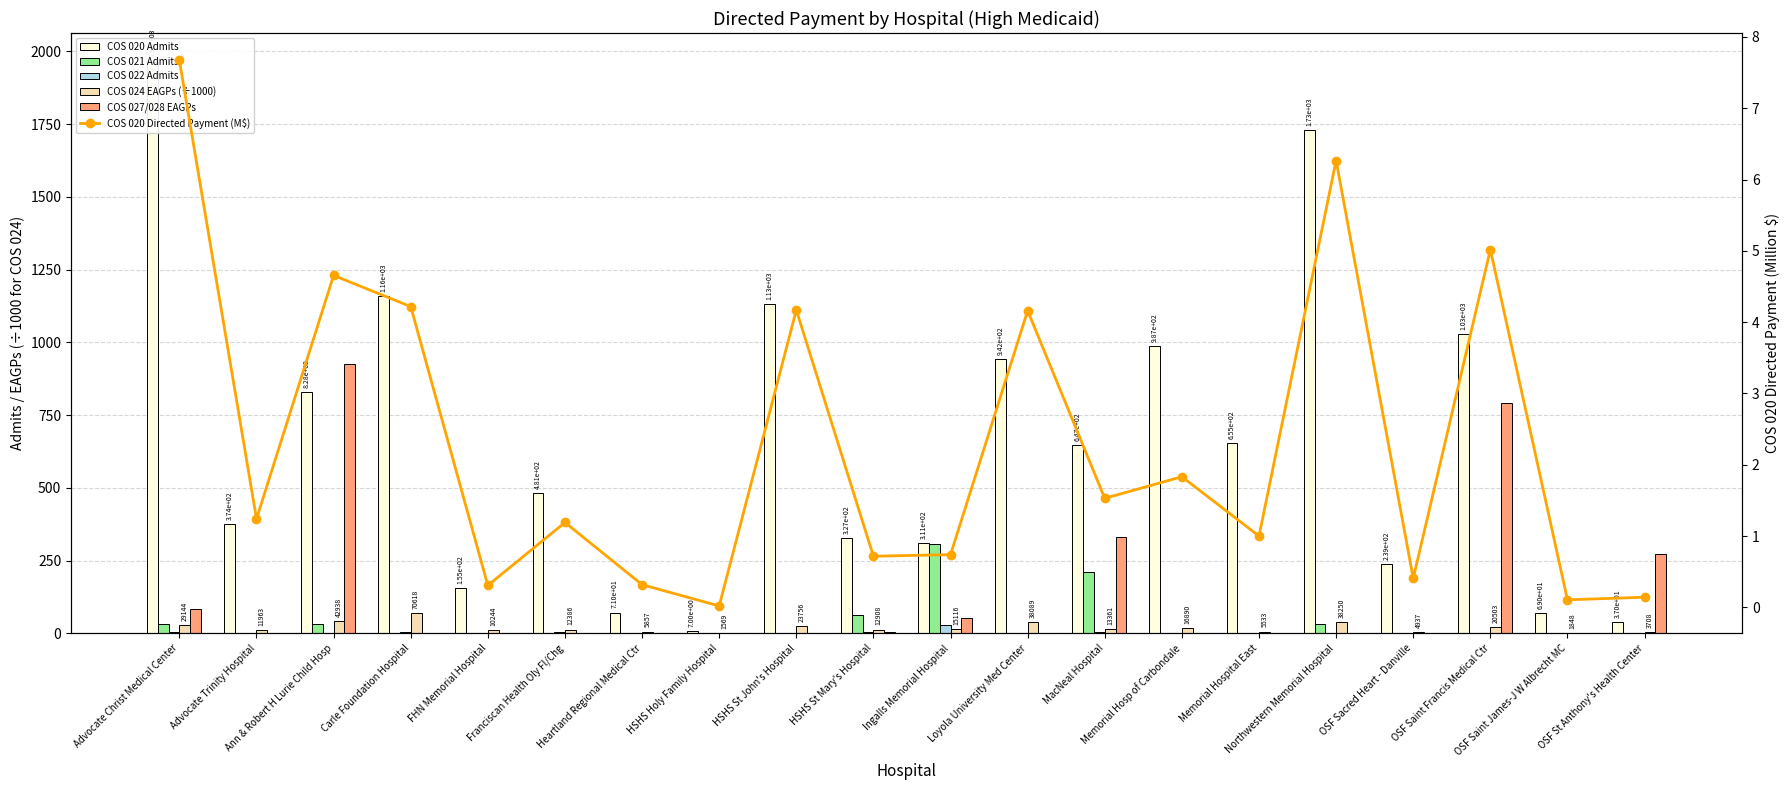

What is the difference between the maximum and minimum values in the COS 024 EAGPs (÷1000) series?

69.0